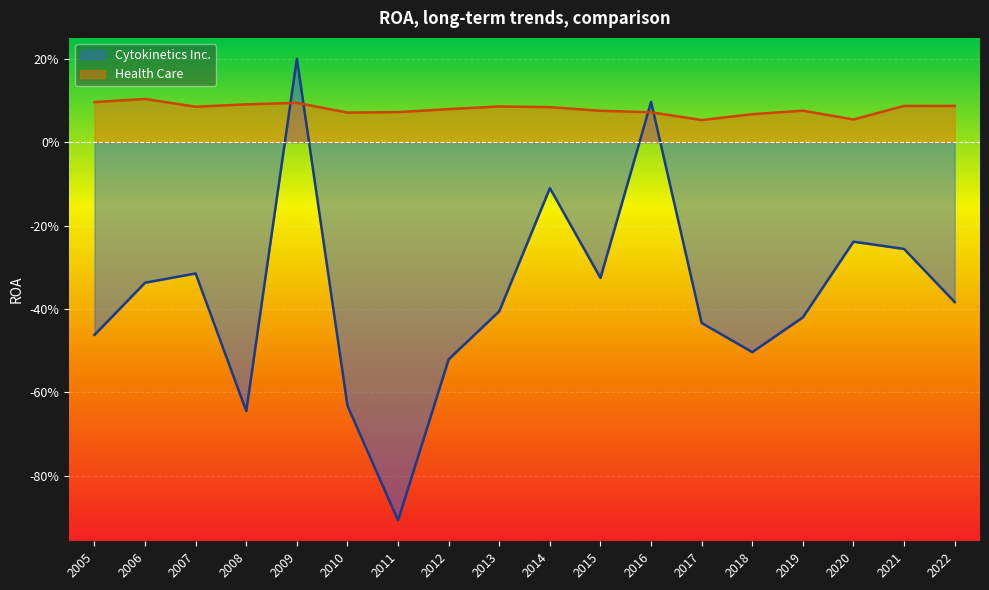

Which series ends up on top after the final intersection of Cytokinetics Inc. and Health Care?

Health Care